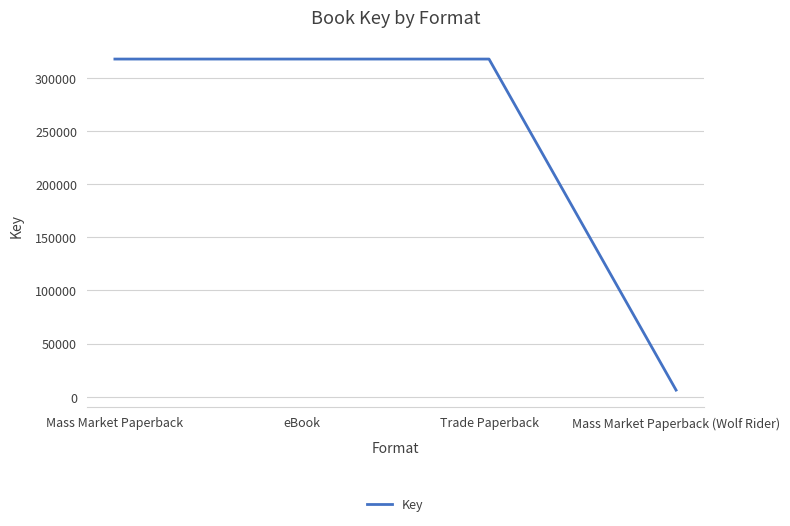

What is the difference between the second highest and minimum values?

311830